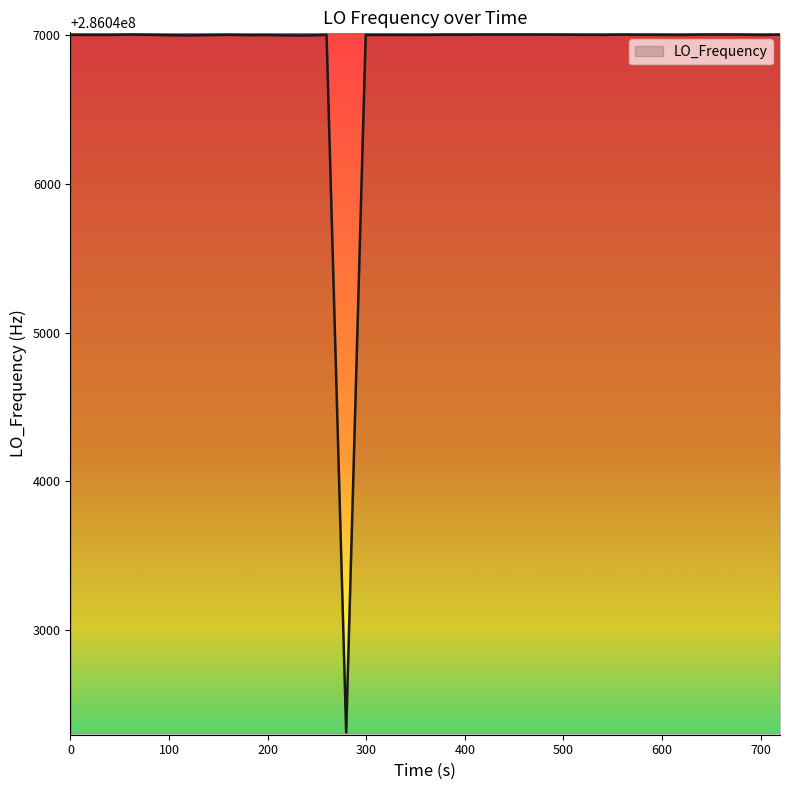

What is the minimum value shown in the chart?

286042314.0